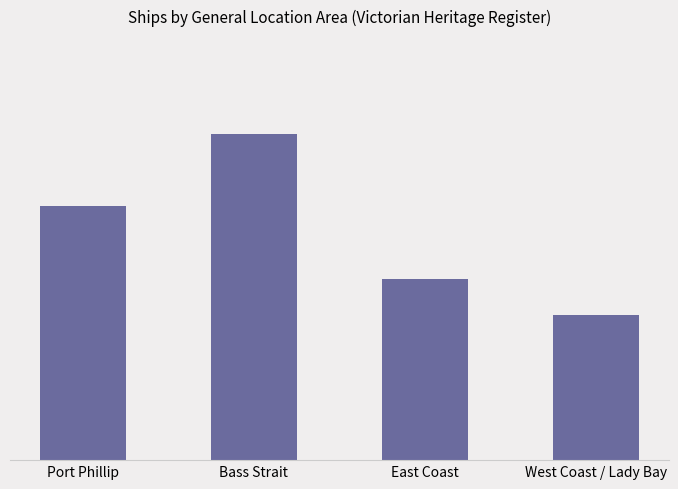

Rank the categories by value from highest to lowest.

Bass Strait, Port Phillip, East Coast, West Coast / Lady Bay